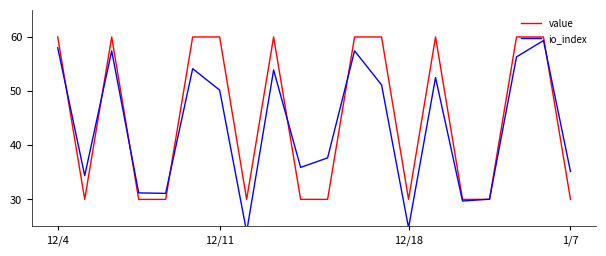

Does the chart have visible grid lines?

No